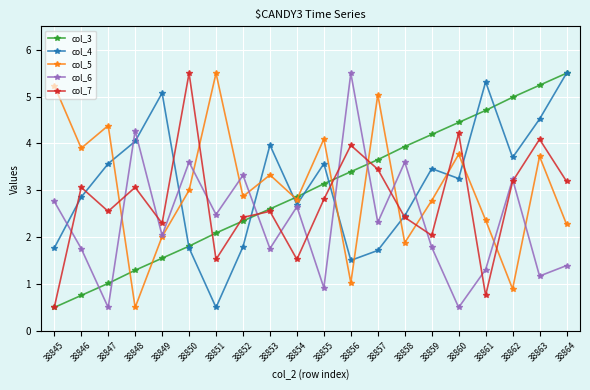

True or false: col_5 and col_4 intersect in this chart.

True